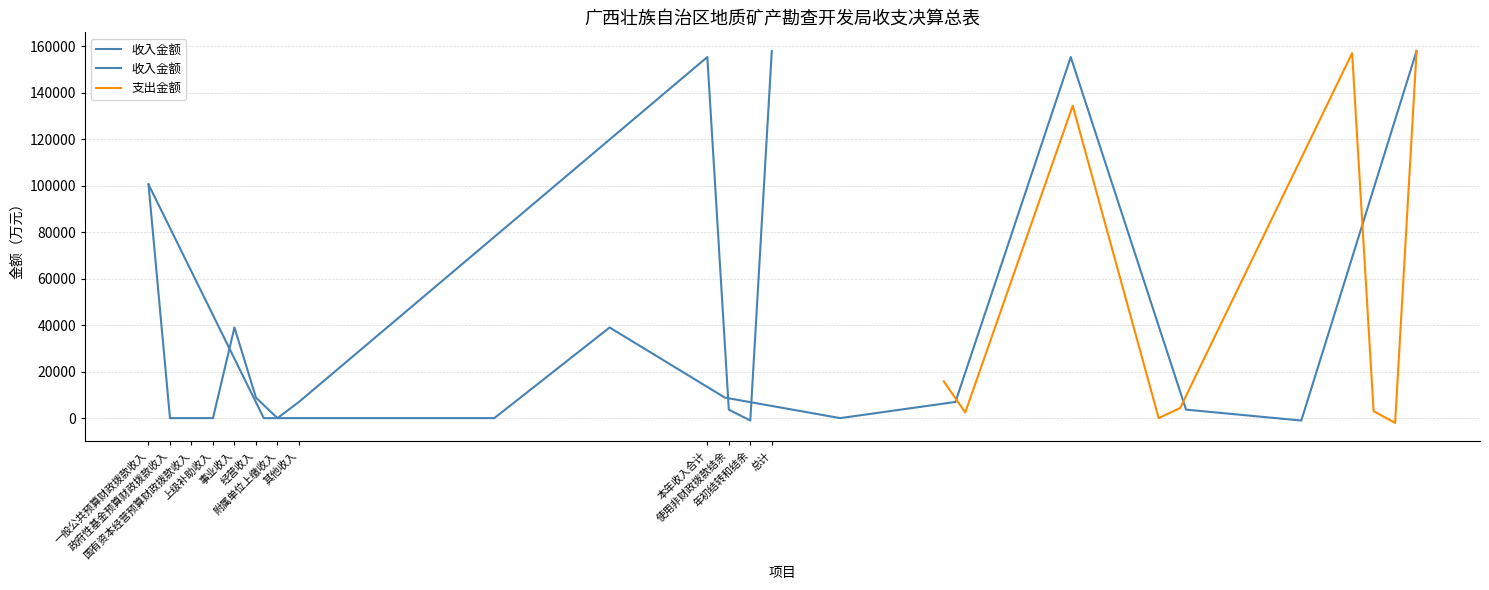

Reading right to left, transcribe all the data shown in this chart.

157951.5	-1033.7	3653.2	155331.9	6962.6	0.0	8821.1	38990.6	0.0	0.0	0.0	100557.6